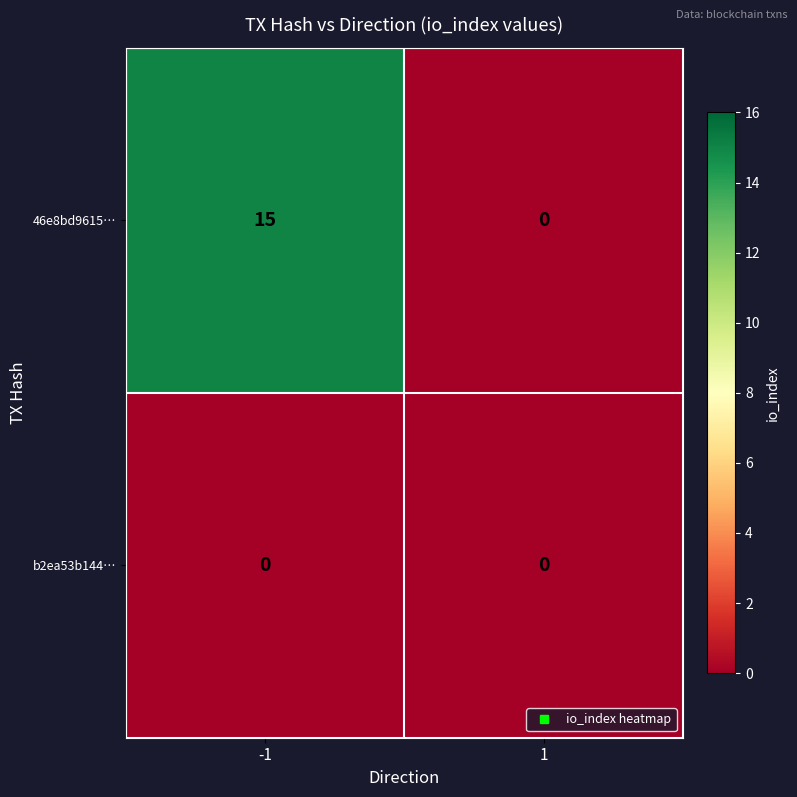

Rank the series by their average value, from lowest to highest.

b2ea53b144…, 46e8bd9615…